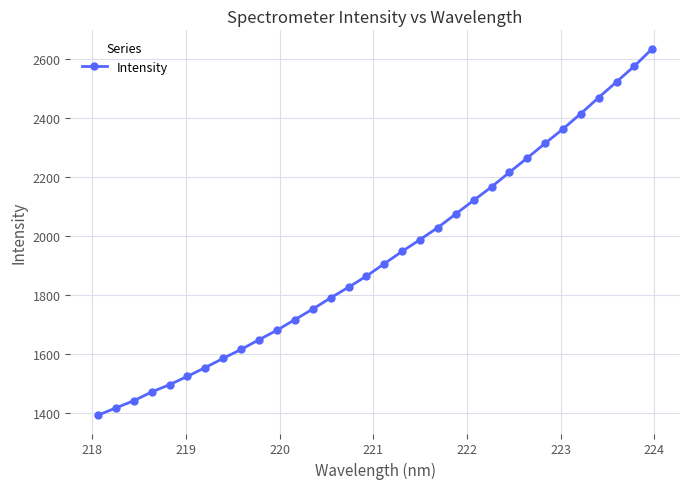

What is the smallest value displayed?

1392.5